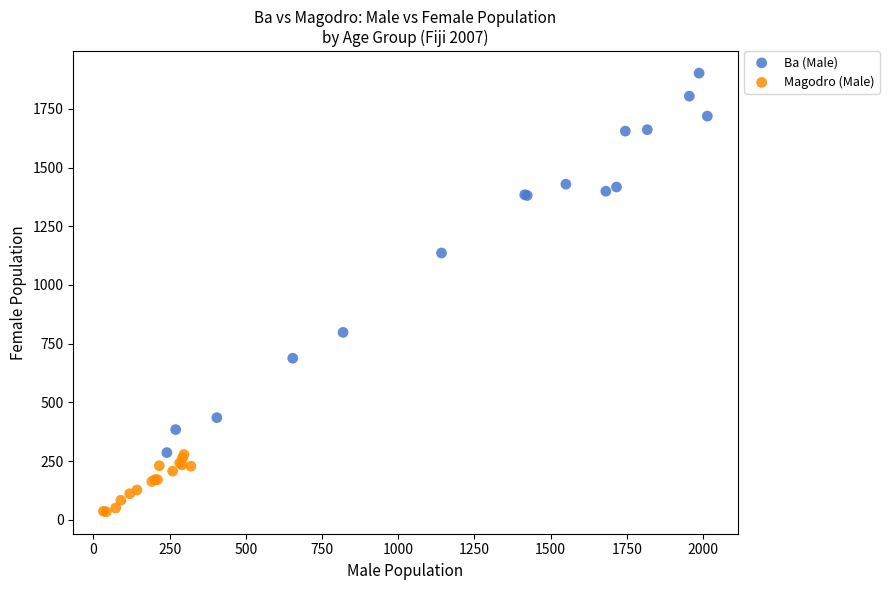

Which series has the largest Y range (max minus min)?

Ba (Male)